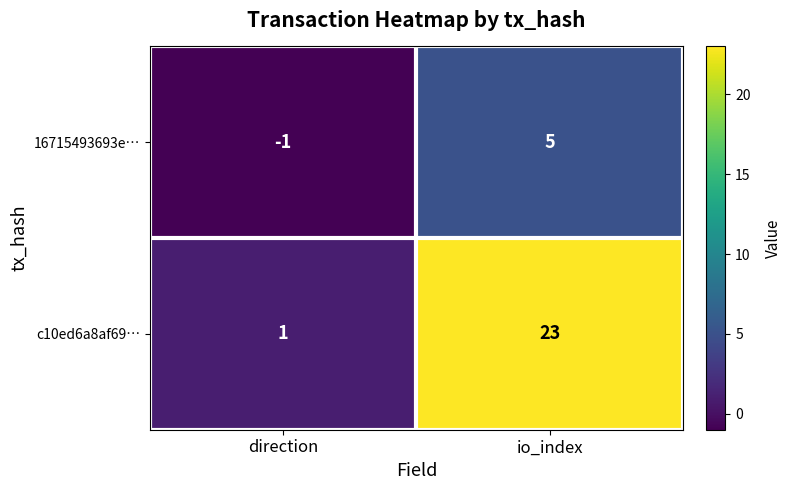

At how many categories does at least one series exceed 12?

1